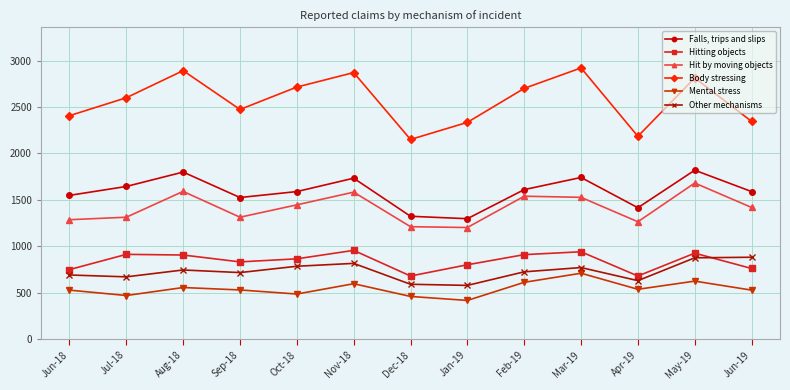

Which series has the largest total across all categories?

Body stressing